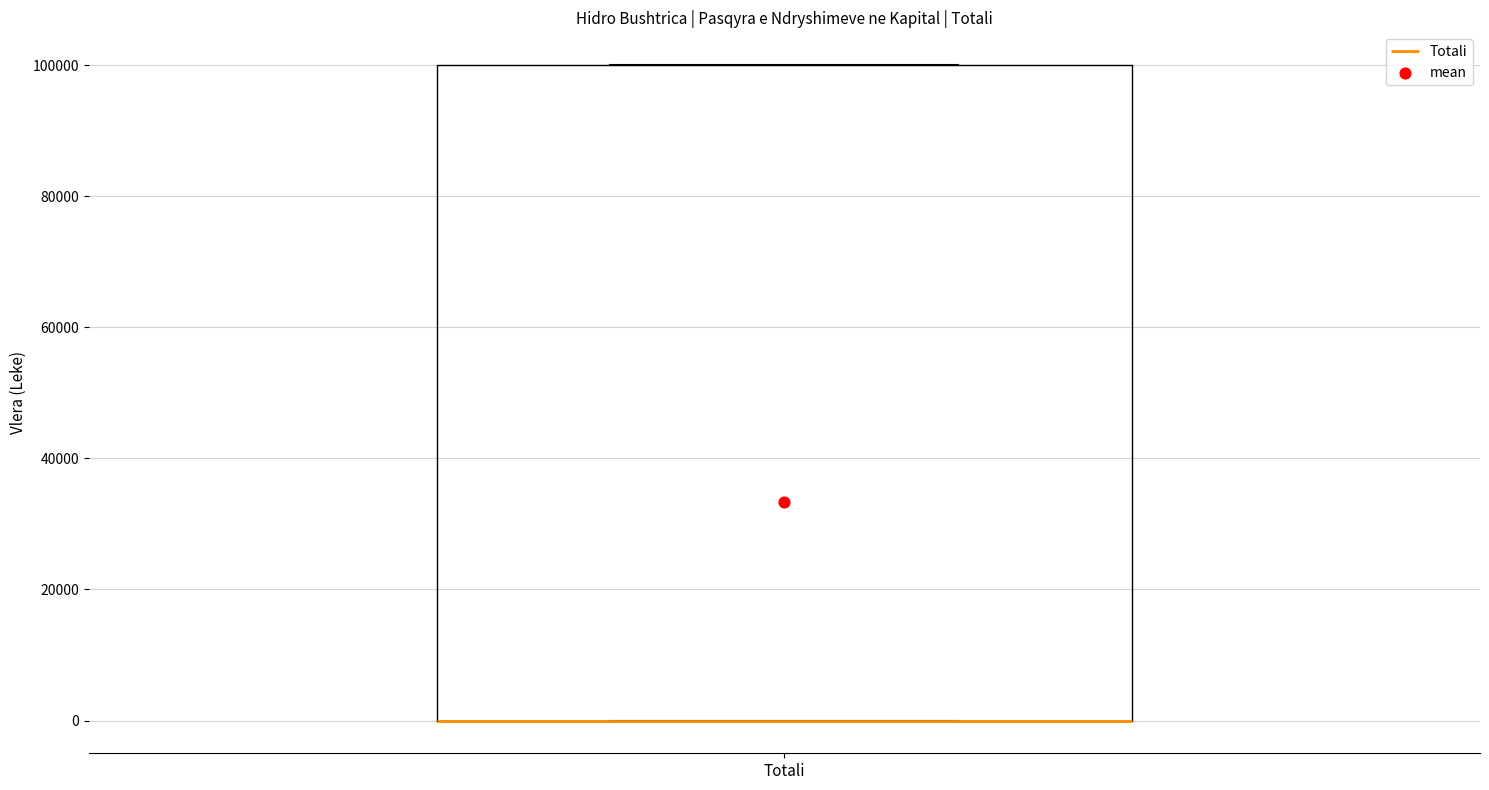

Read this box plot against the y-axis: the position of the median line, the range covered by the box, and the ends of both whiskers. The values are not printed on the chart, so give them approximately, as read against the axis.

median 0 (drawn on the box's lower edge), box 0 to 100000, whiskers 0 to 100000